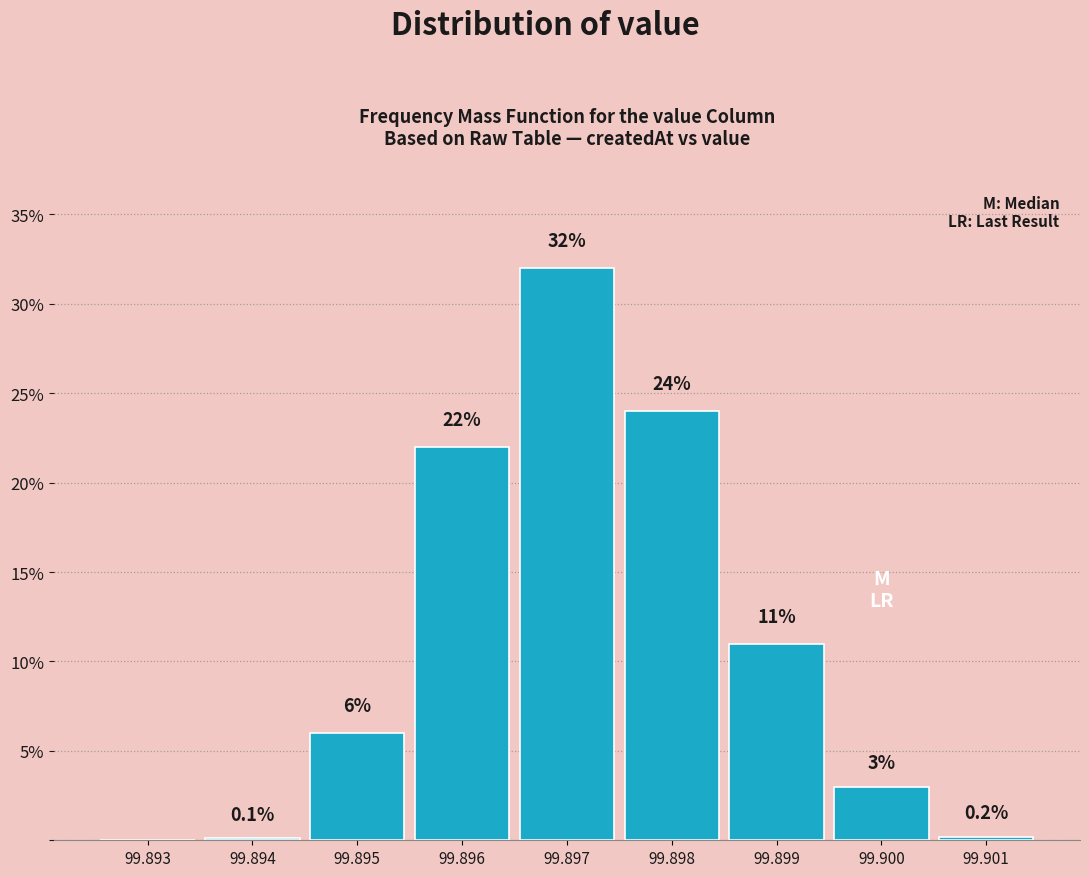

Reading left to right, list all the values displayed in this chart.

99.893=0.0	99.894=0.1	99.895=6.0	99.896=22.0	99.897=32.0	99.898=24.0	99.899=11.0	99.900=3.0	99.901=0.2